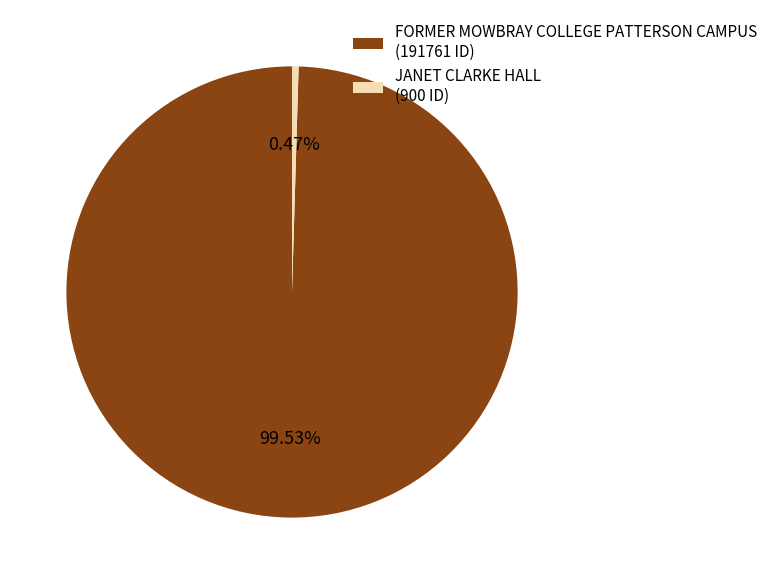

Between FORMER MOWBRAY COLLEGE PATTERSON CAMPUS and JANET CLARKE HALL, which is larger?

FORMER MOWBRAY COLLEGE PATTERSON CAMPUS